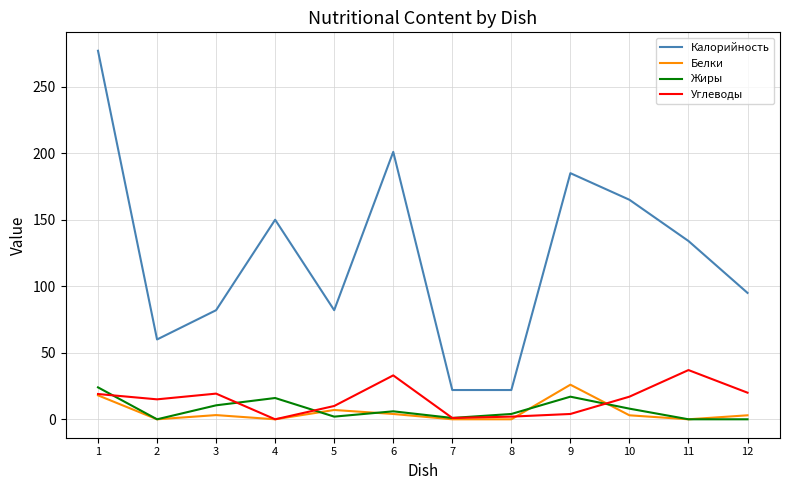

Which category has the highest value in the Белки series?

9